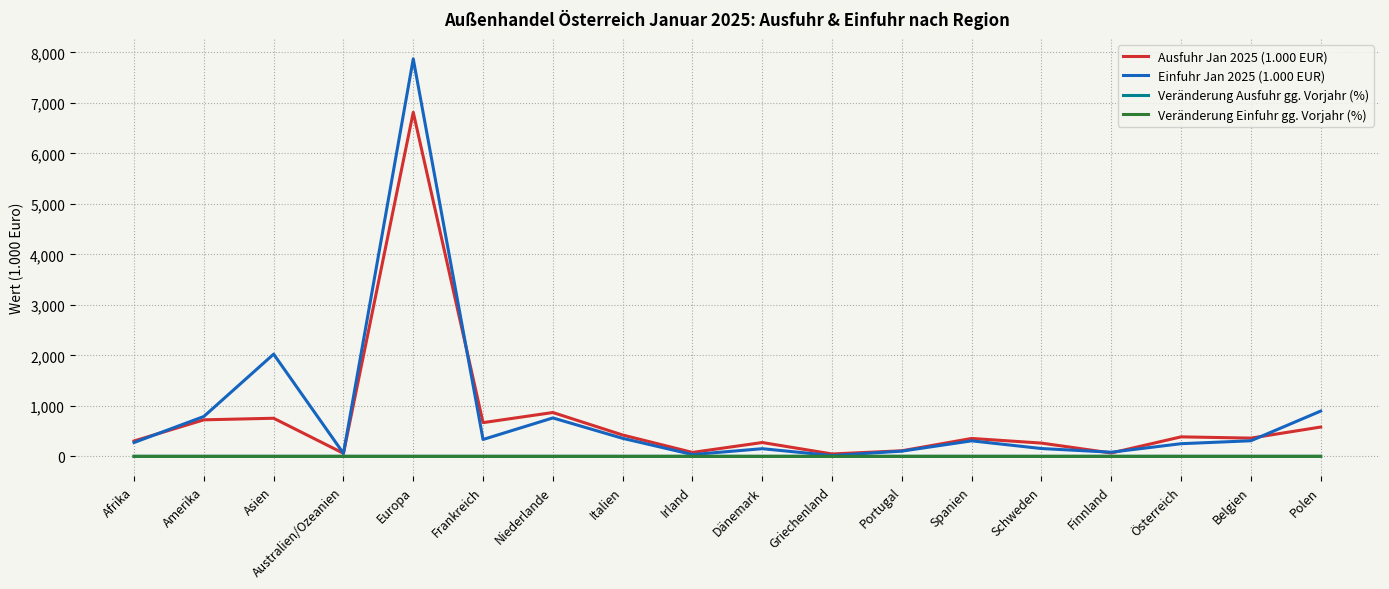

What is the average value of the Veränderung Ausfuhr gg. Vorjahr (%) series?

3.7